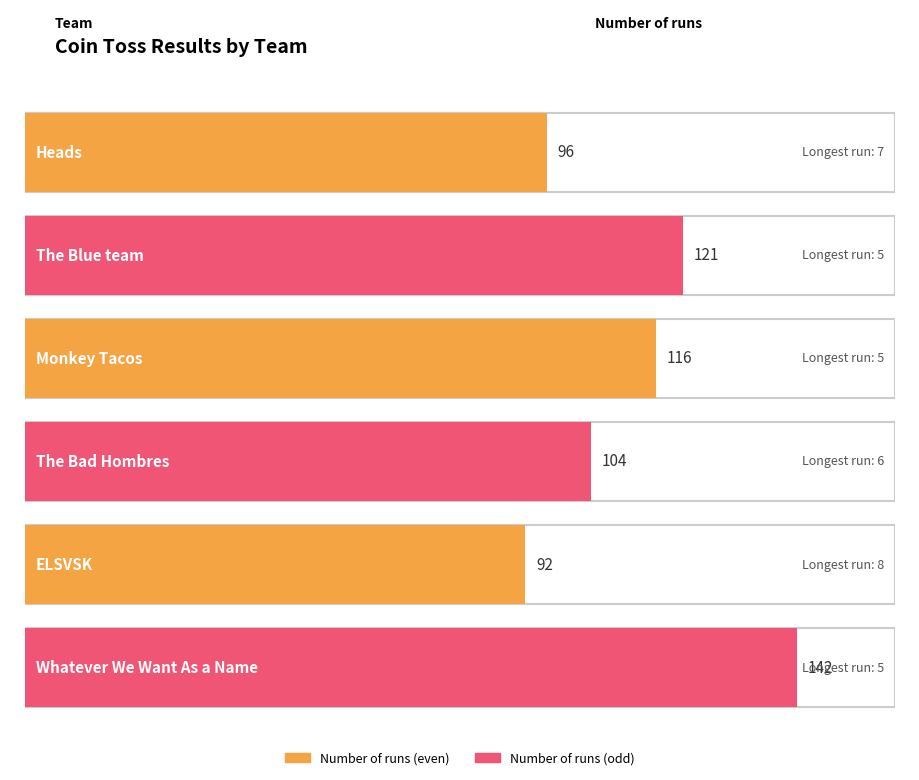

How many data points are less than 116?

3